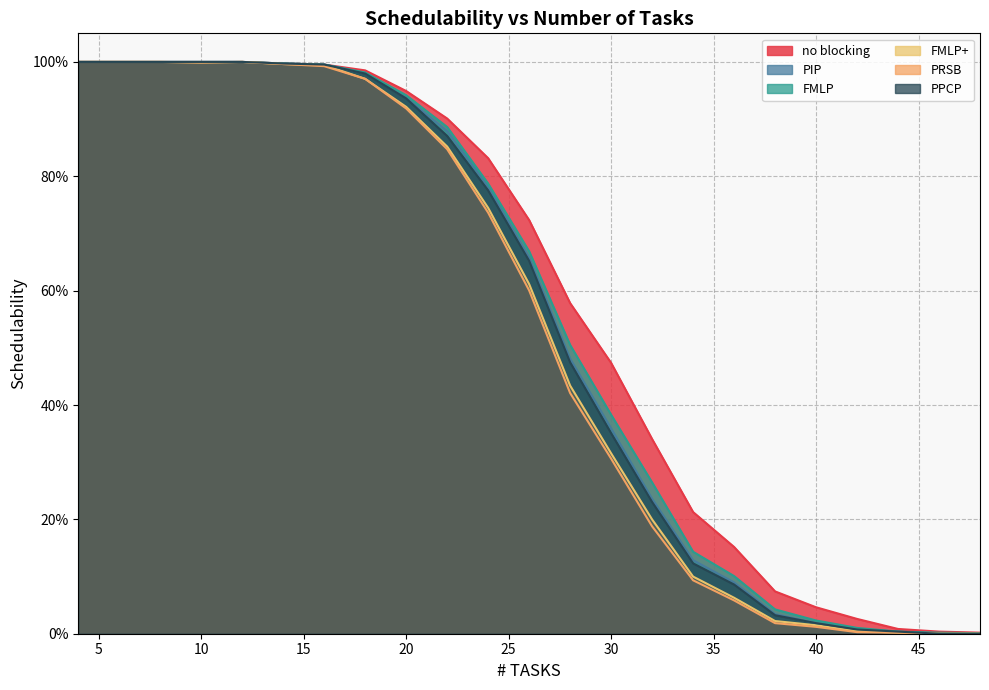

Which has a higher value, 24 or 32?

24